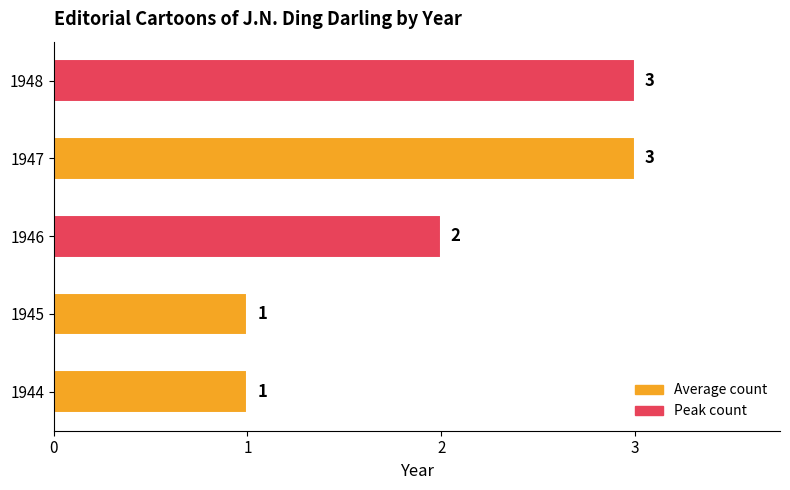

The value at 1945 is 2. True or false?

False